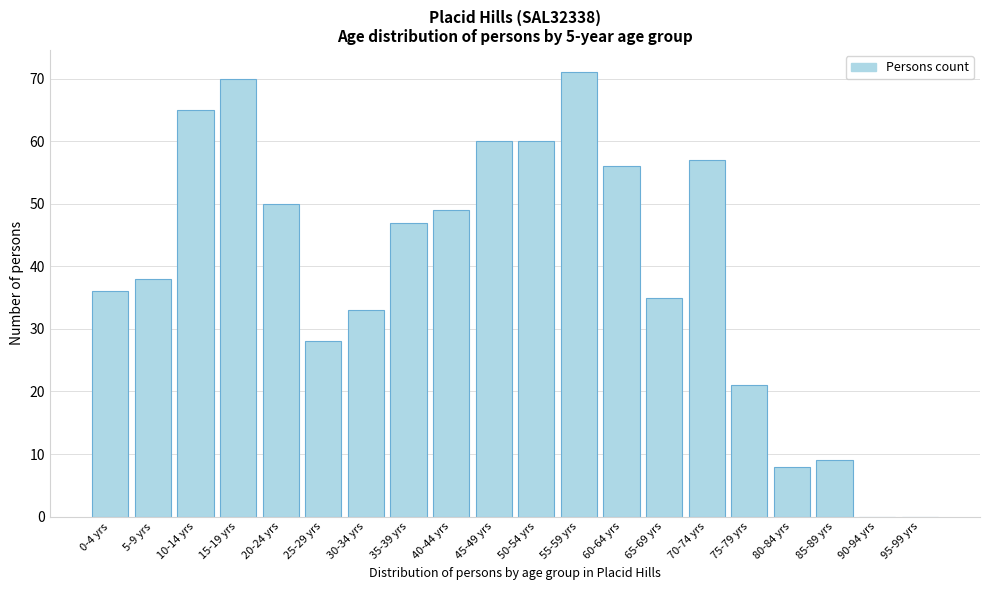

Reading left to right, transcribe all the data shown in this chart.

0-4 yrs=36	5-9 yrs=38	10-14 yrs=65	15-19 yrs=70	20-24 yrs=50	25-29 yrs=28	30-34 yrs=33	35-39 yrs=47	40-44 yrs=49	45-49 yrs=60	50-54 yrs=60	55-59 yrs=71	60-64 yrs=56	65-69 yrs=35	70-74 yrs=57	75-79 yrs=21	80-84 yrs=8	85-89 yrs=9	90-94 yrs=0	95-99 yrs=0